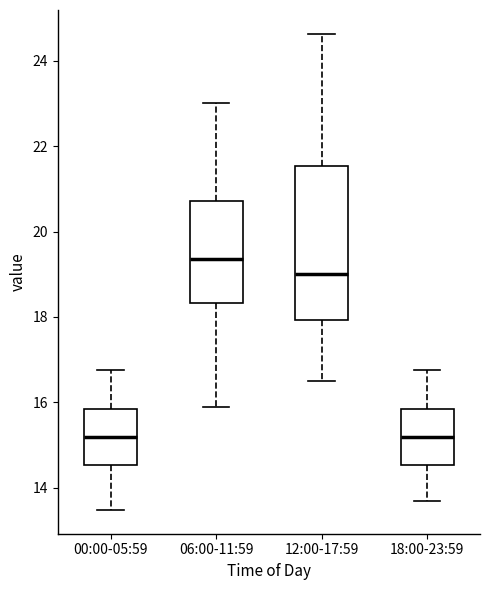

Where is the upper edge of the box for 18:00-23:59 on the y-axis? The values are not printed on the chart, so give them approximately, as read against the axis.

15.8